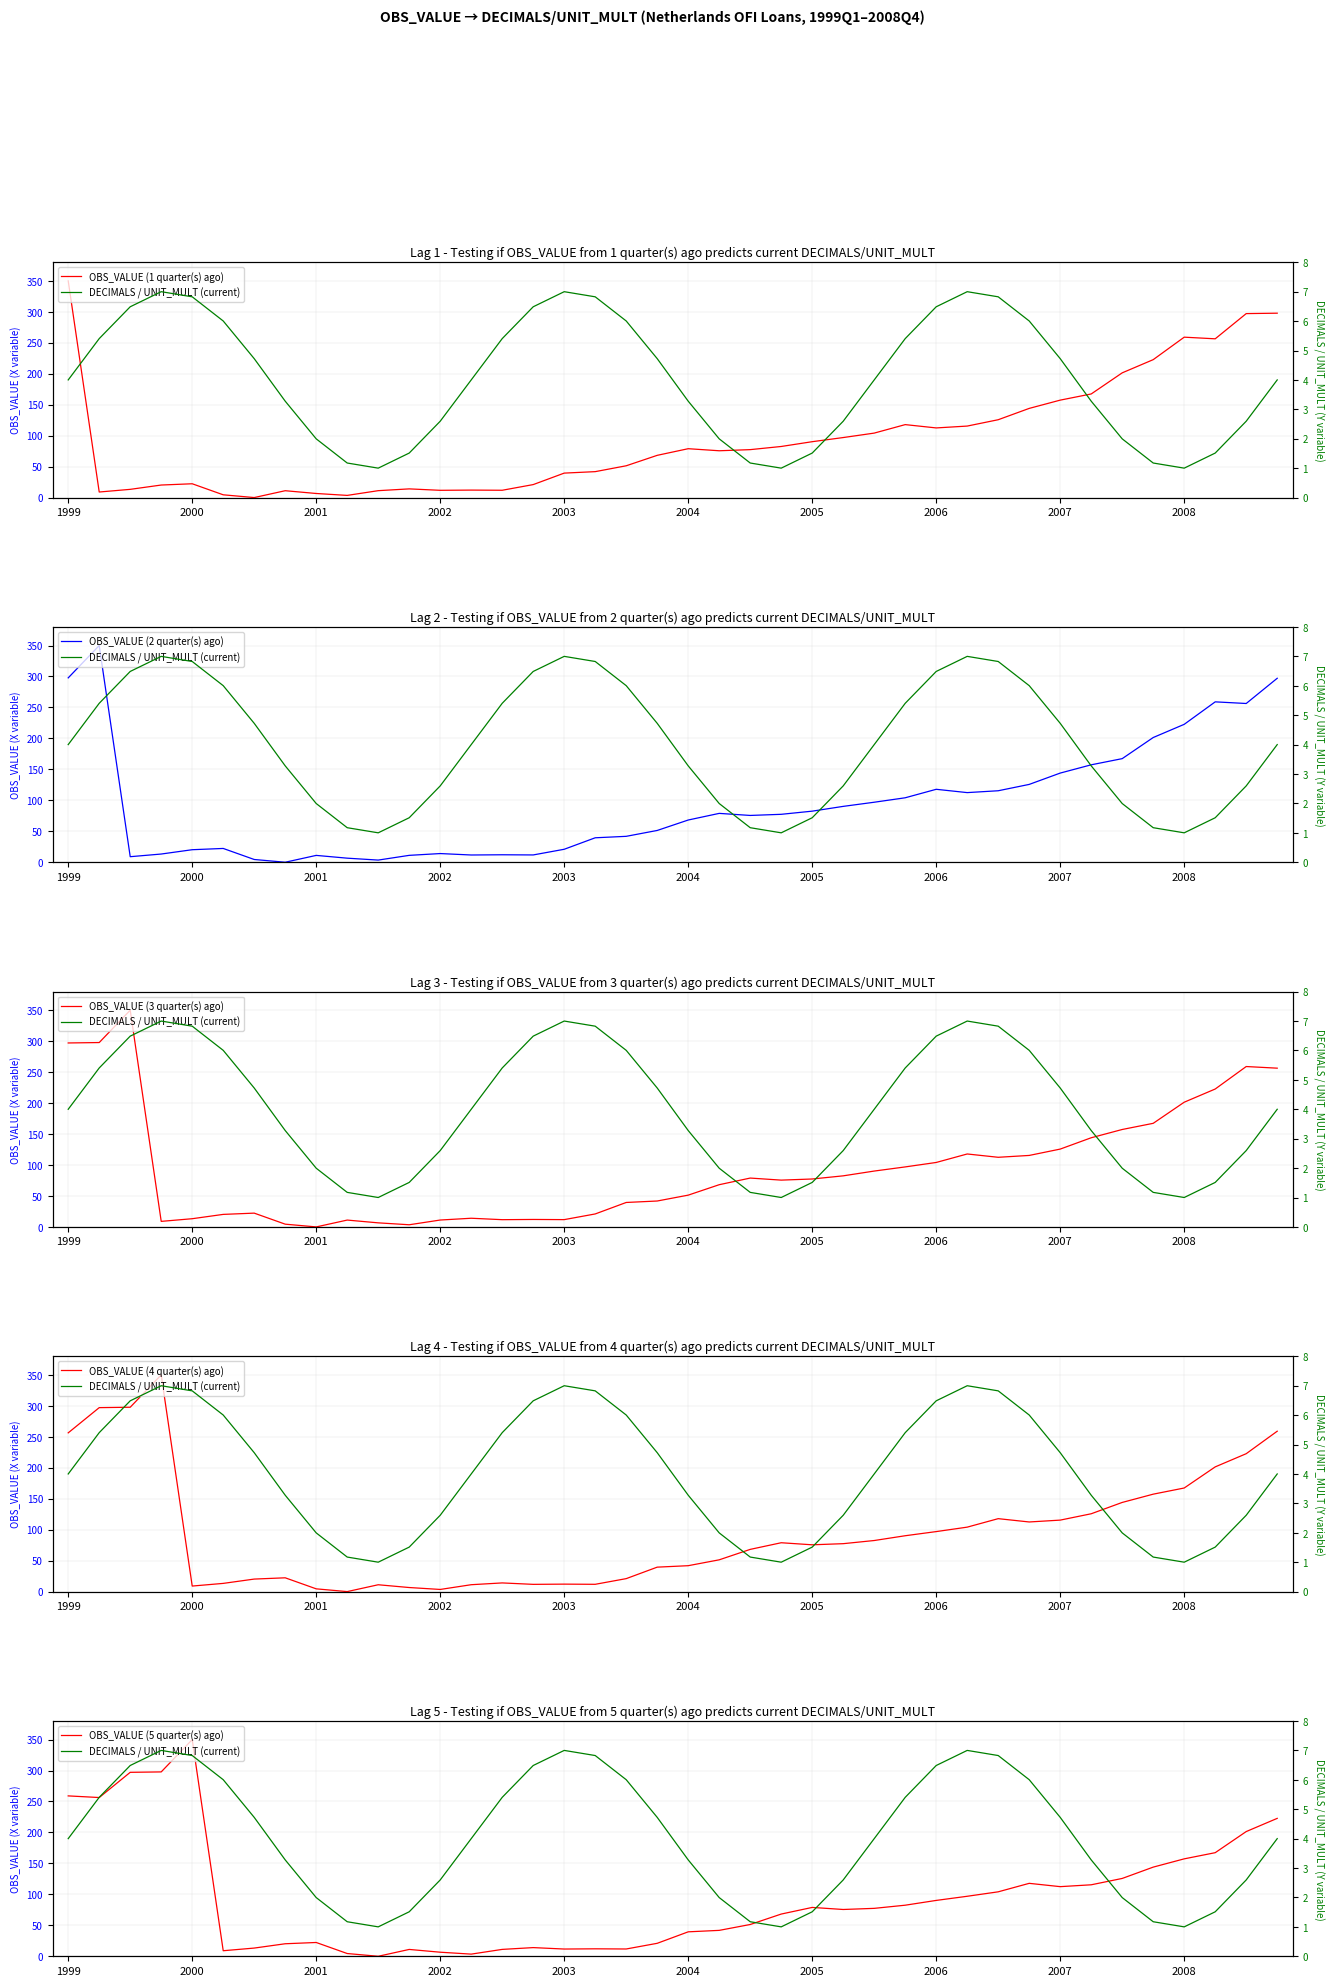

What is the sum of all OBS_VALUE (1 quarter(s) ago) values?

3802.9